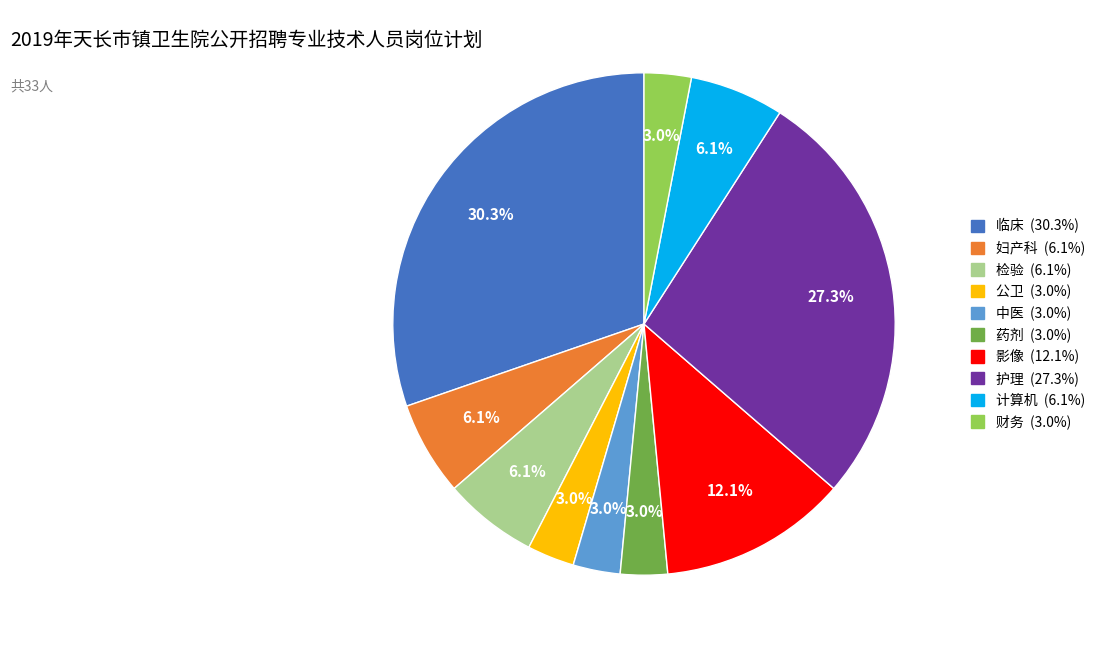

Is there a majority slice in this chart?

No